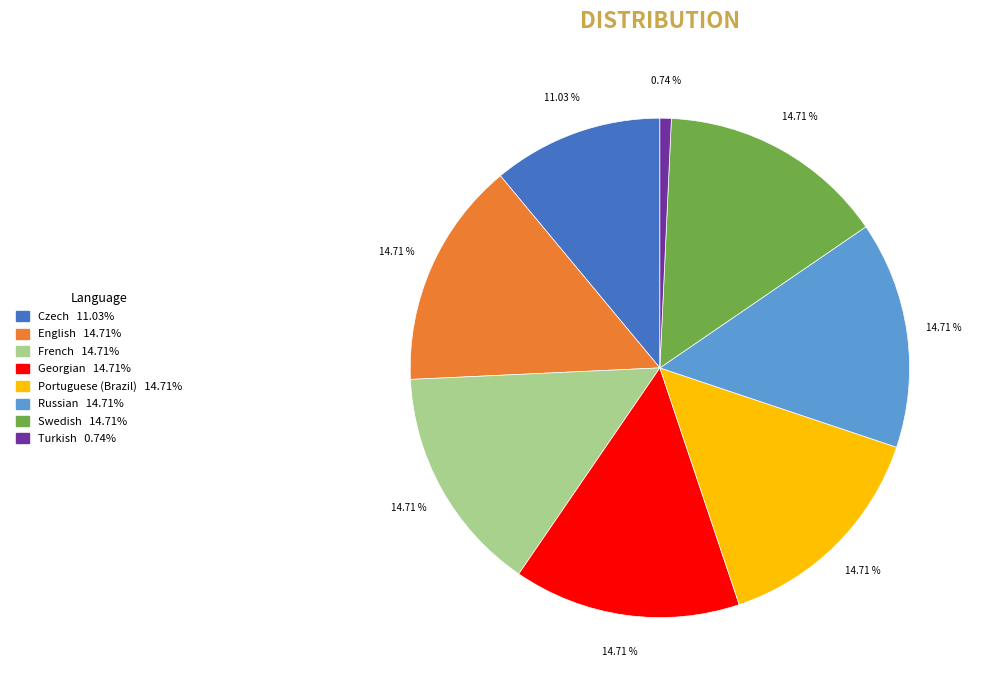

Does Georgian account for over 50% of the chart?

No